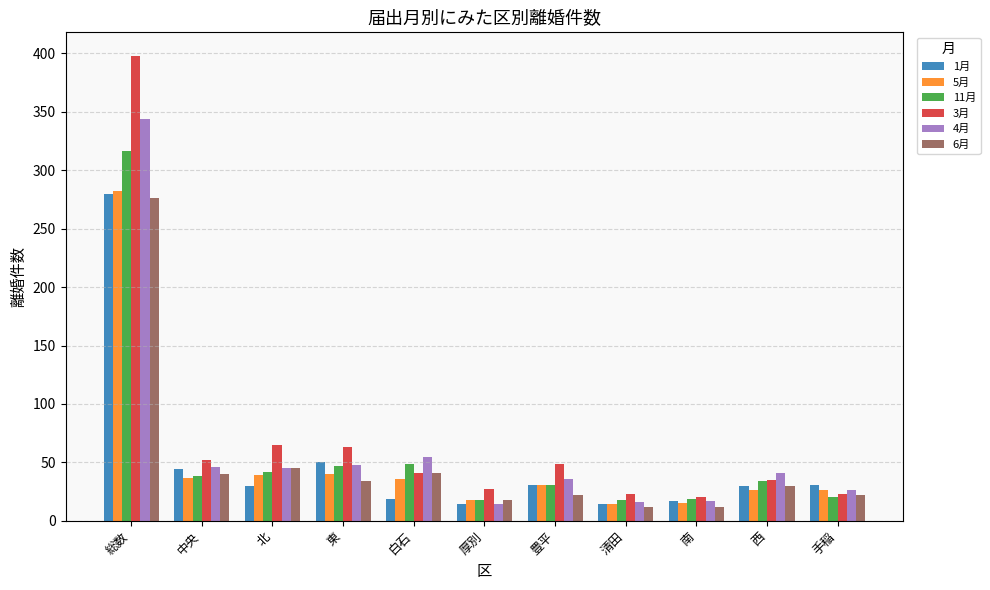

Which series changed the most between 東 and 清田?

3月